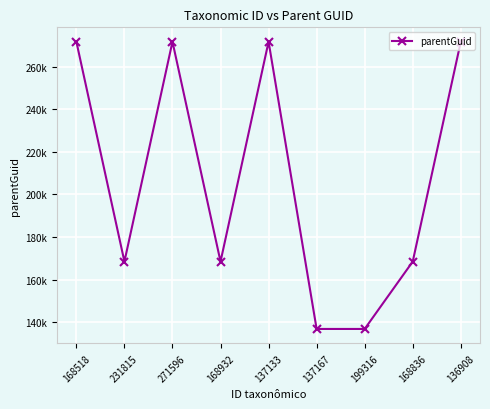

List the labels in order of value, largest first.

168518, 271596, 137133, 136908, 231815, 168932, 168836, 137167, 199316